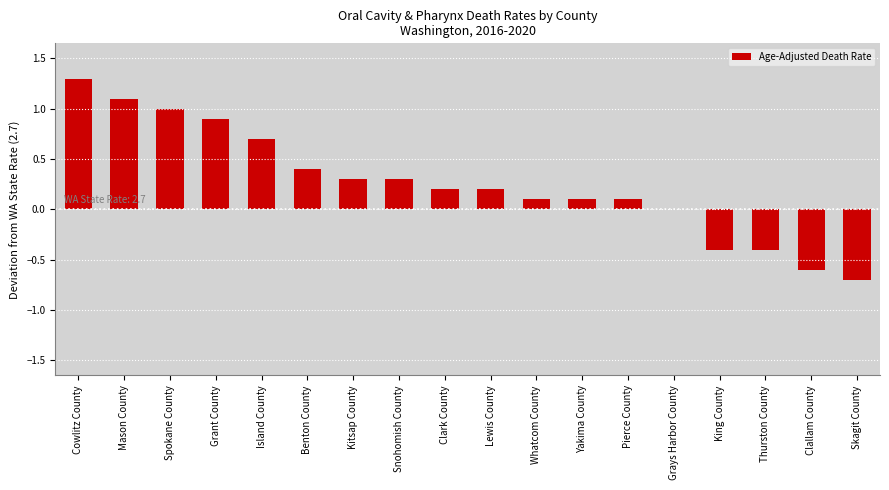

The value at Kitsap County is 0.3. True or false?

True